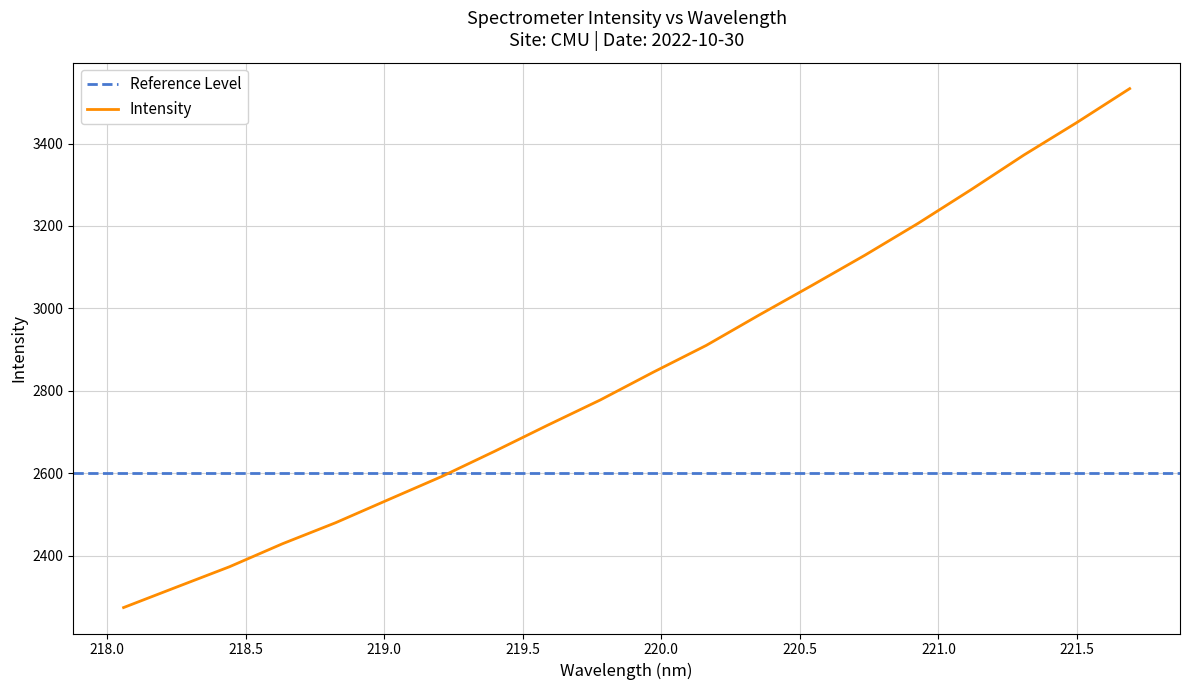

True or false: there are more than 1 points higher than both neighbors.

False